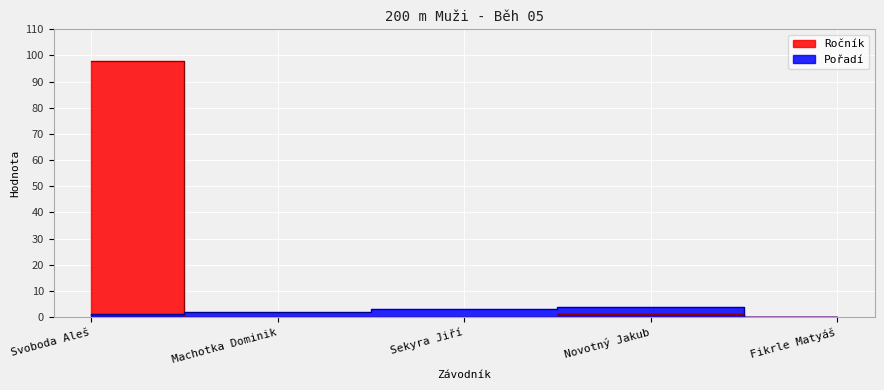

Between which two adjacent categories do Pořadí and Ročník first intersect?

Svoboda Aleš and Machotka Dominik